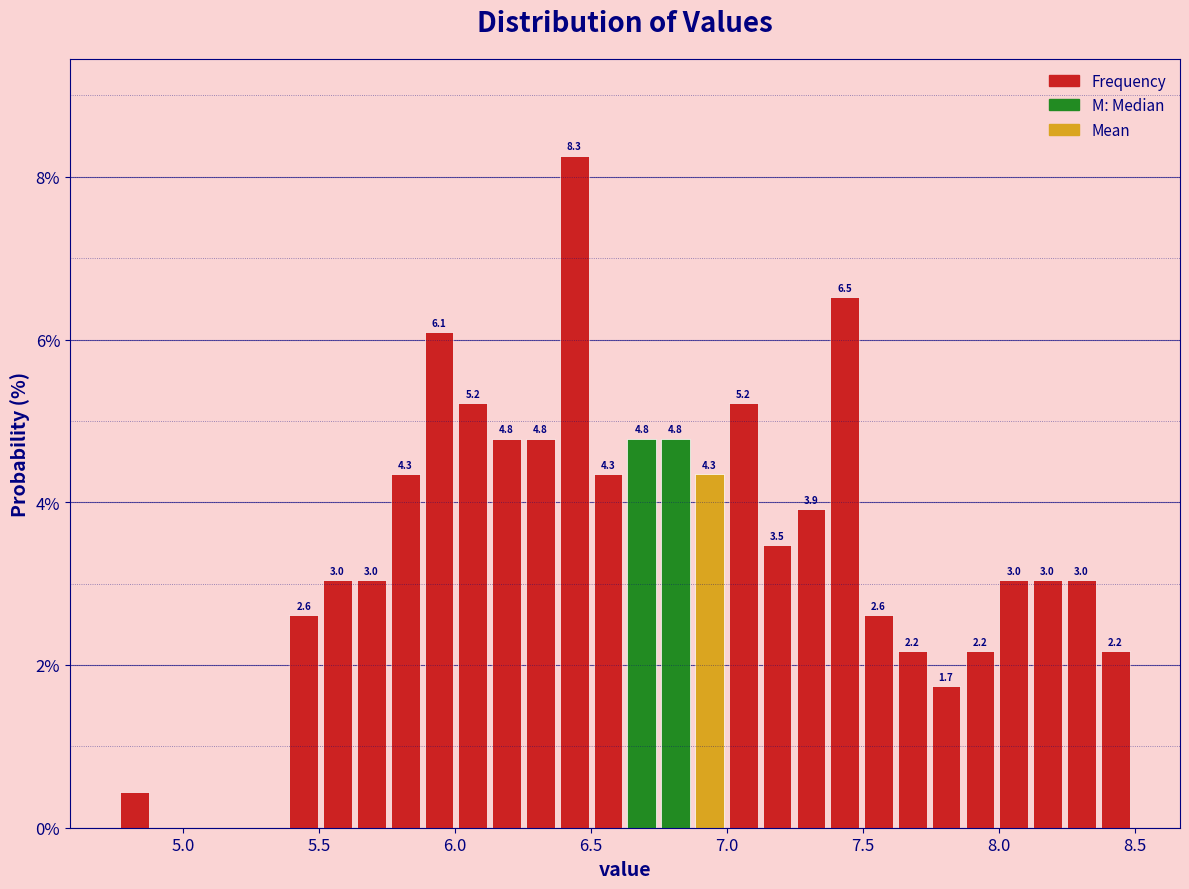

Read against the x-axis, roughly where is the centre of the tallest bar?

6.45